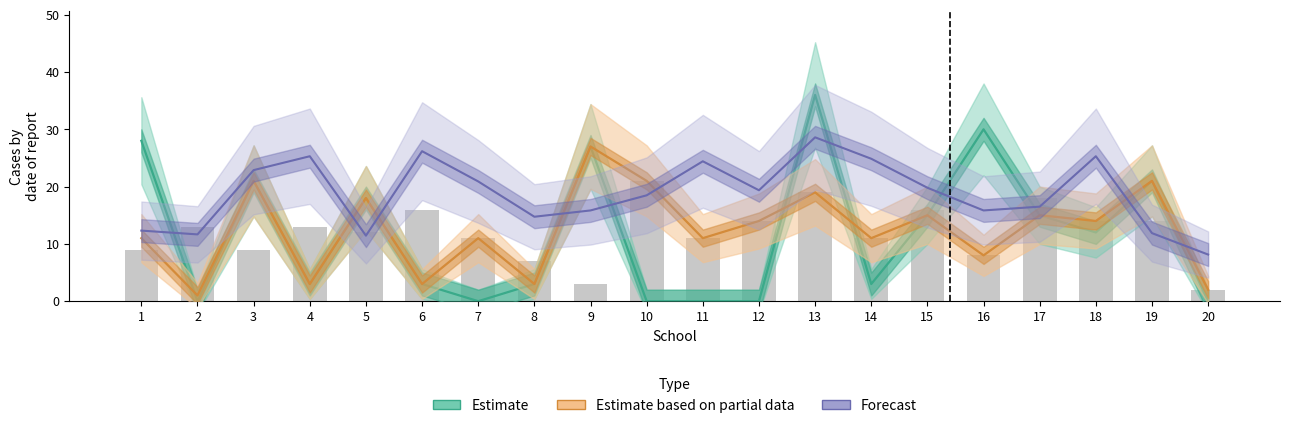

How many groups of bars are there?

20